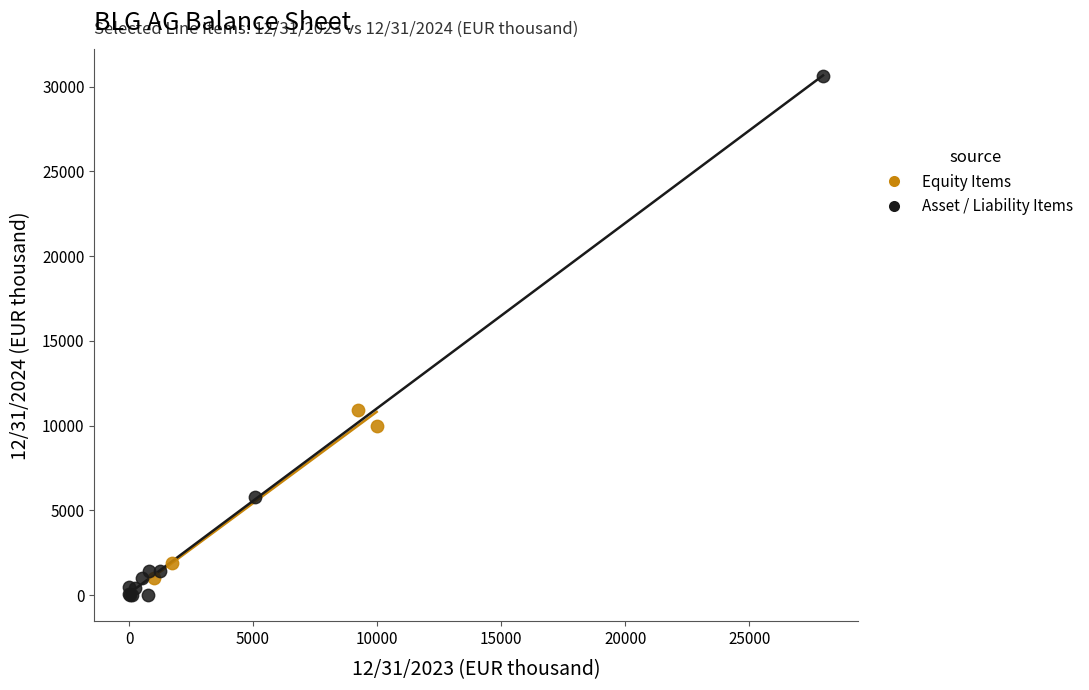

Which series has the widest spread of Y values?

Asset / Liability Items